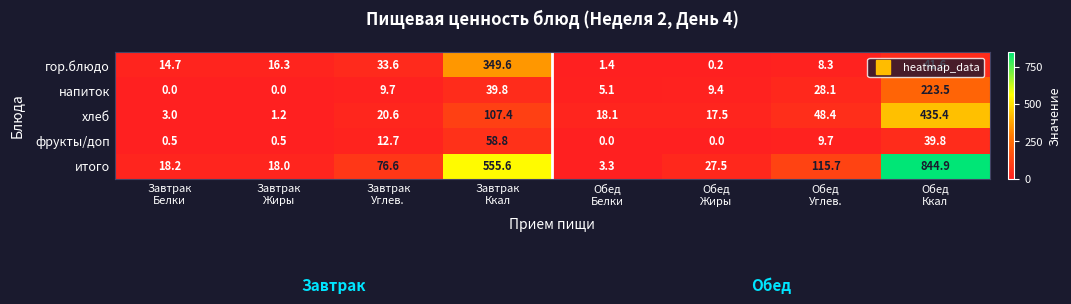

What is the sum of all фрукты/доп values?

122.0